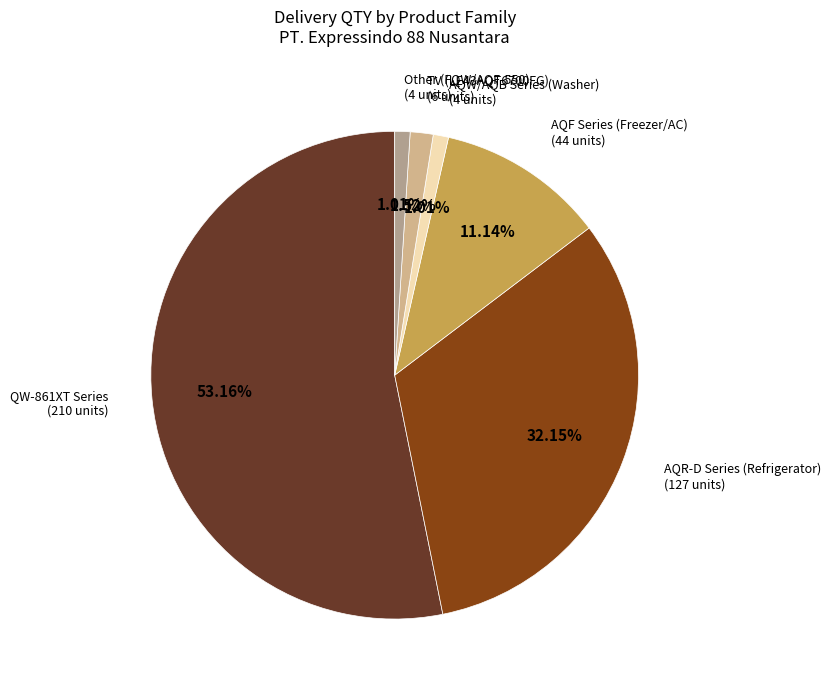

Is there any slice that represents more than half of the pie?

Yes